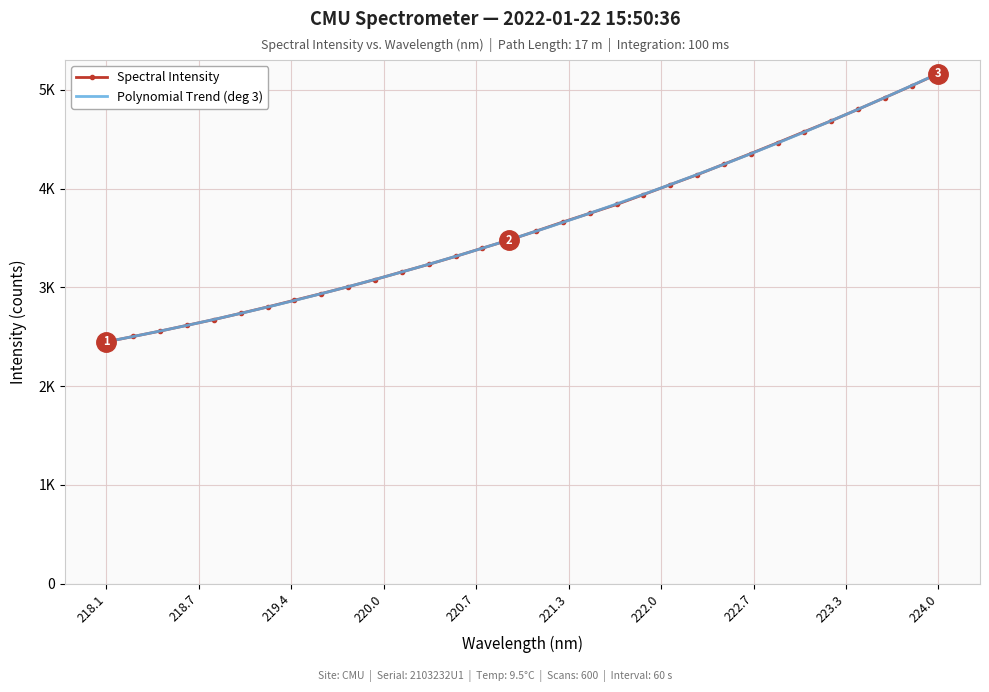

What is the greatest value displayed?

5165.1